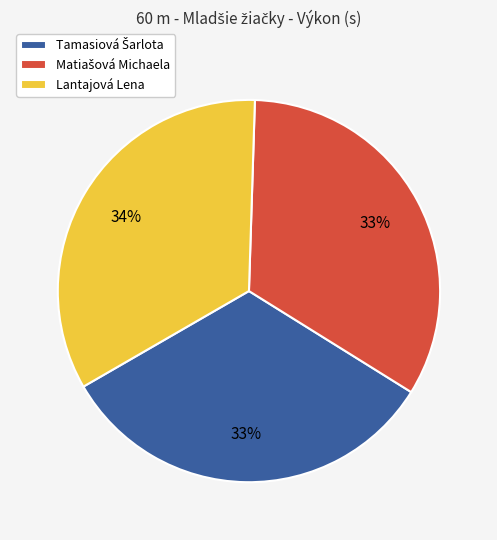

Does any single category account for the majority?

No